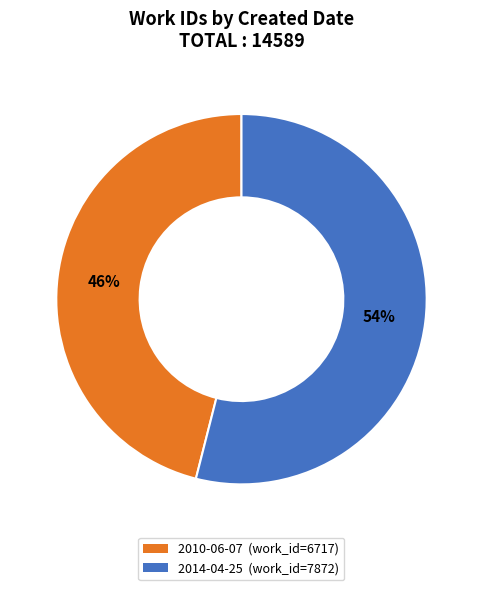

To the nearest percent, what portion does 2014-04-25 represent?

54%